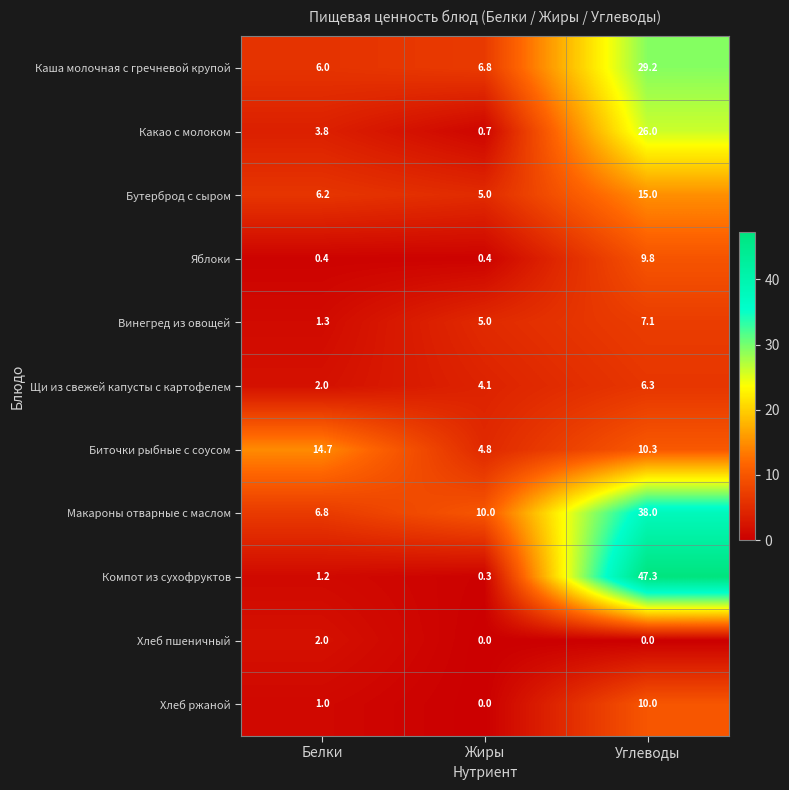

Between Белки and Жиры, which series saw the biggest shift?

Биточки рыбные с соусом